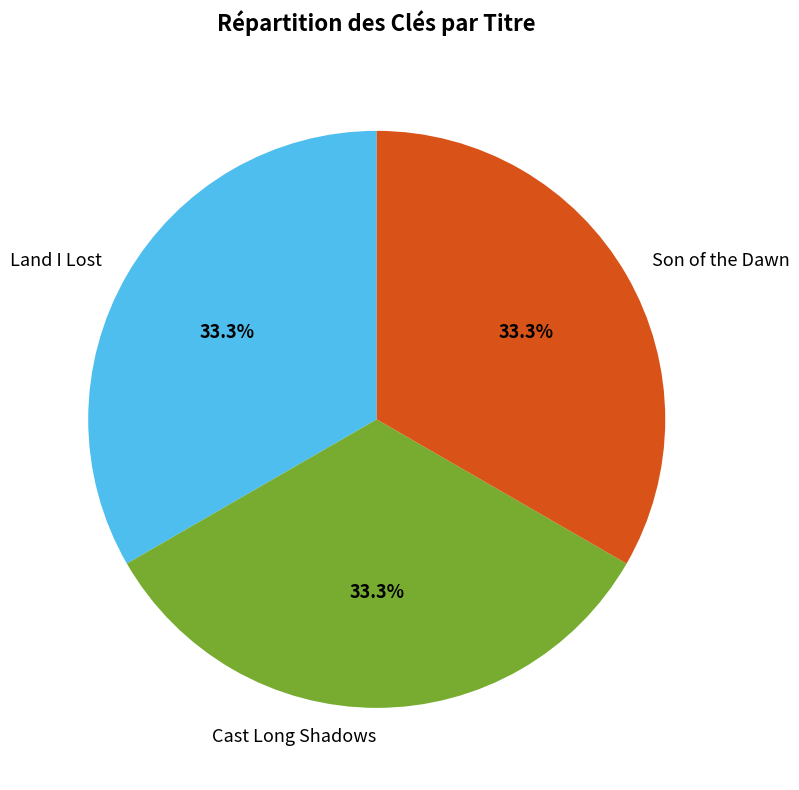

Combined, what portion of the pie is Land I Lost and Son of the Dawn?

66.7%